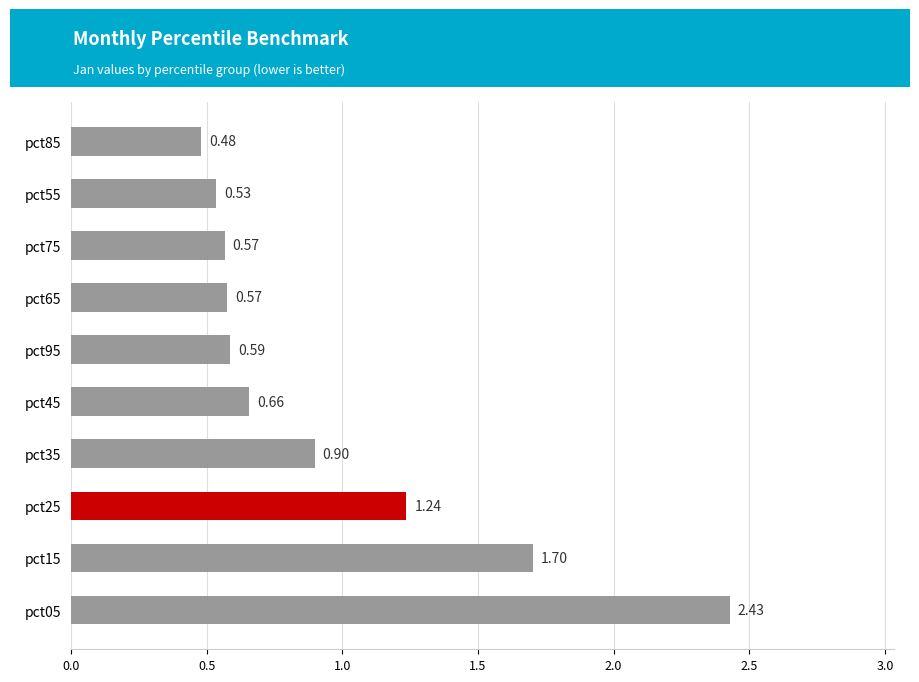

Which has a higher value, pct15 or pct95?

pct15